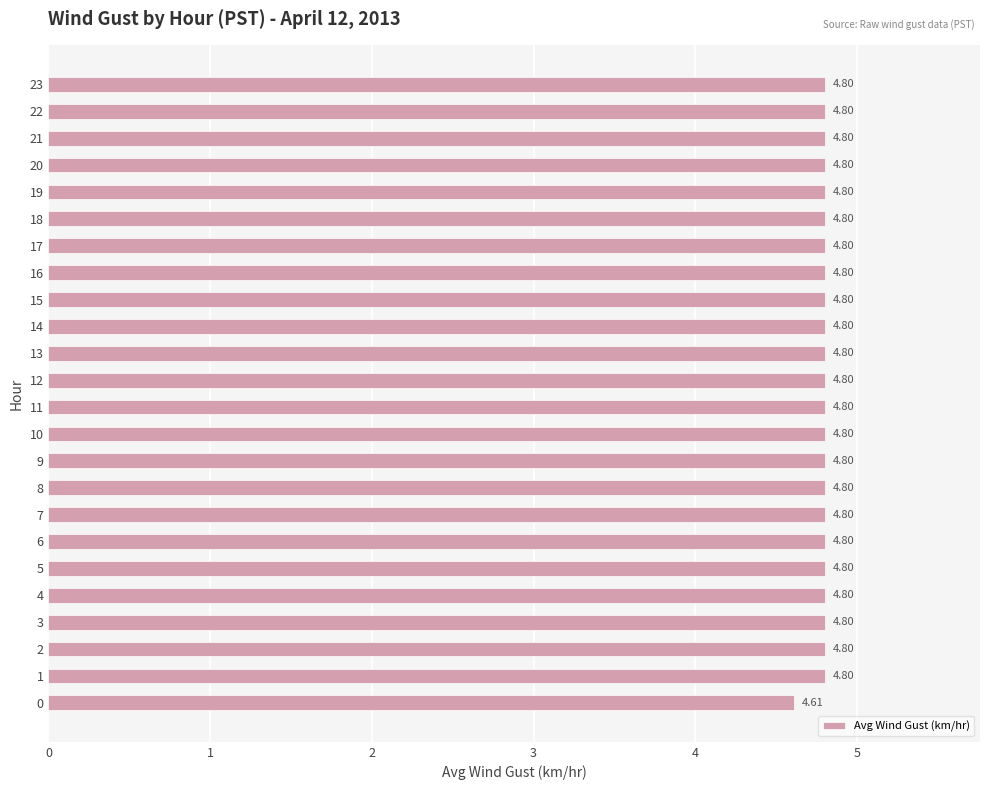

The chart shows a value of 7.6 at 8. True or false?

False